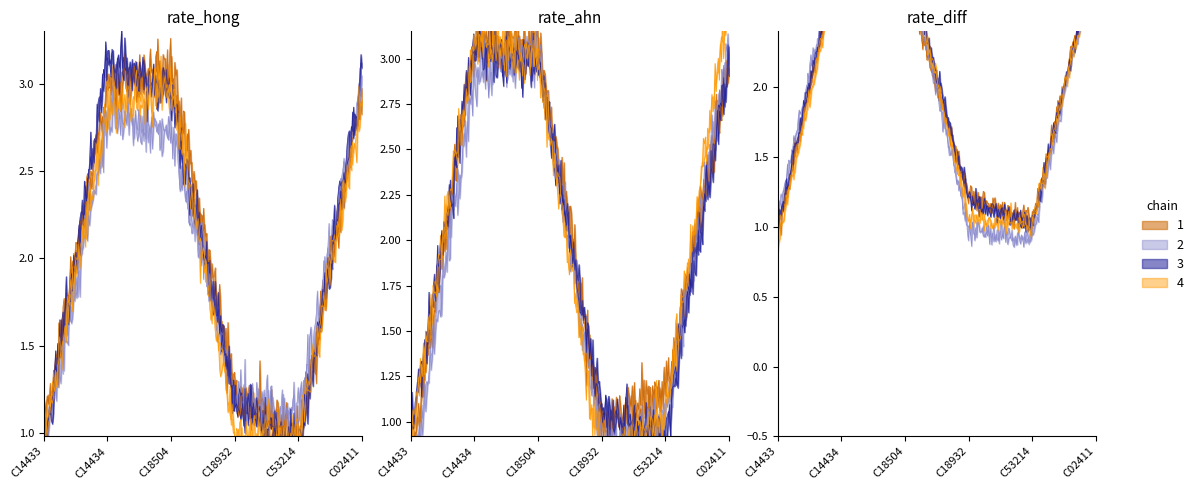

True or false: 2 and 1 intersect in this chart.

False